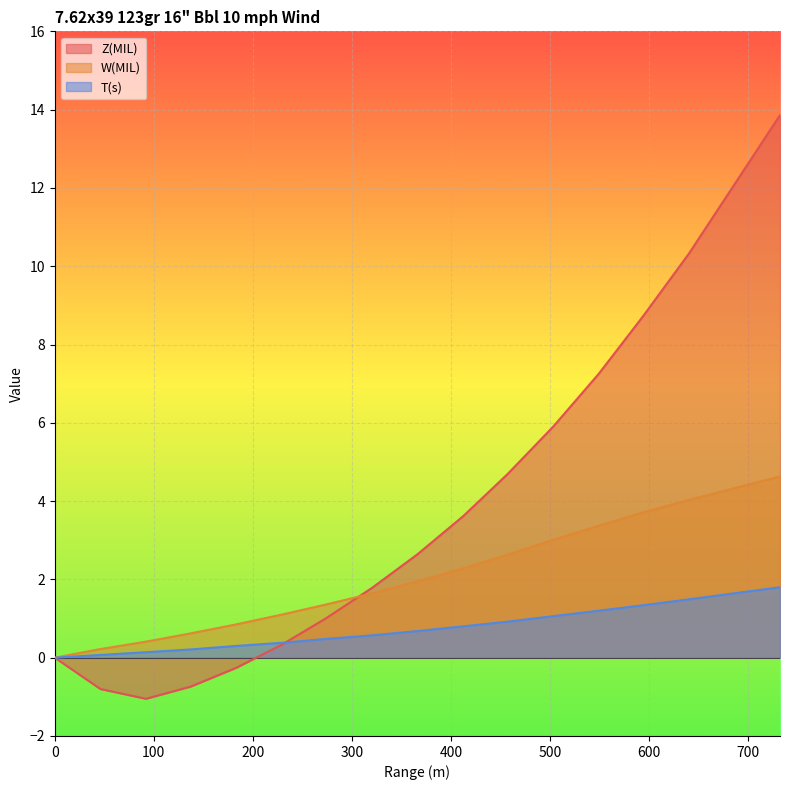

True or false: Z(MIL) has more than 2 interior local peaks.

False